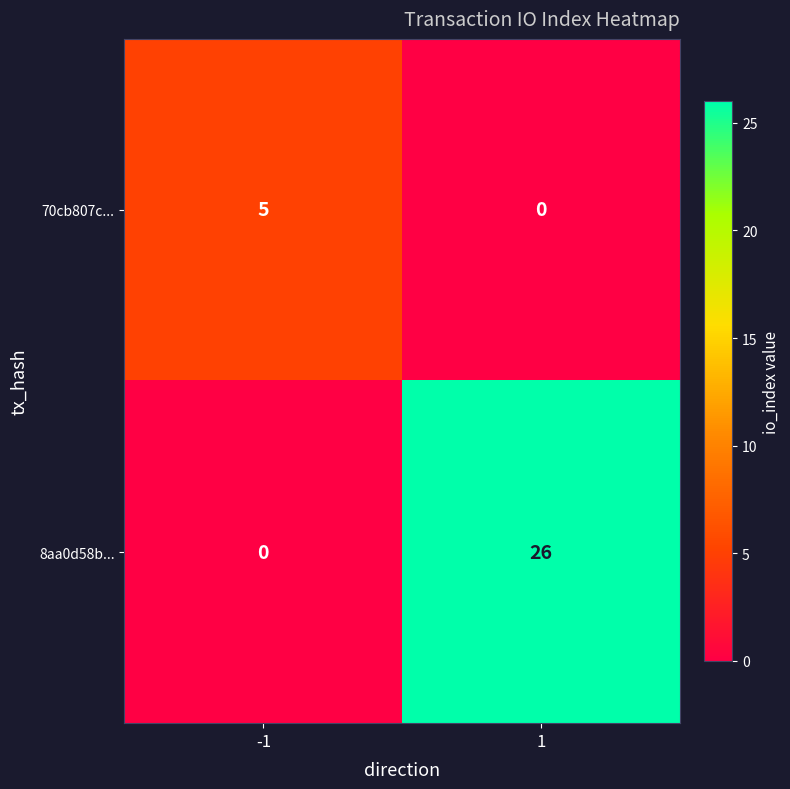

What is the difference between the highest and lowest values at -1?

5